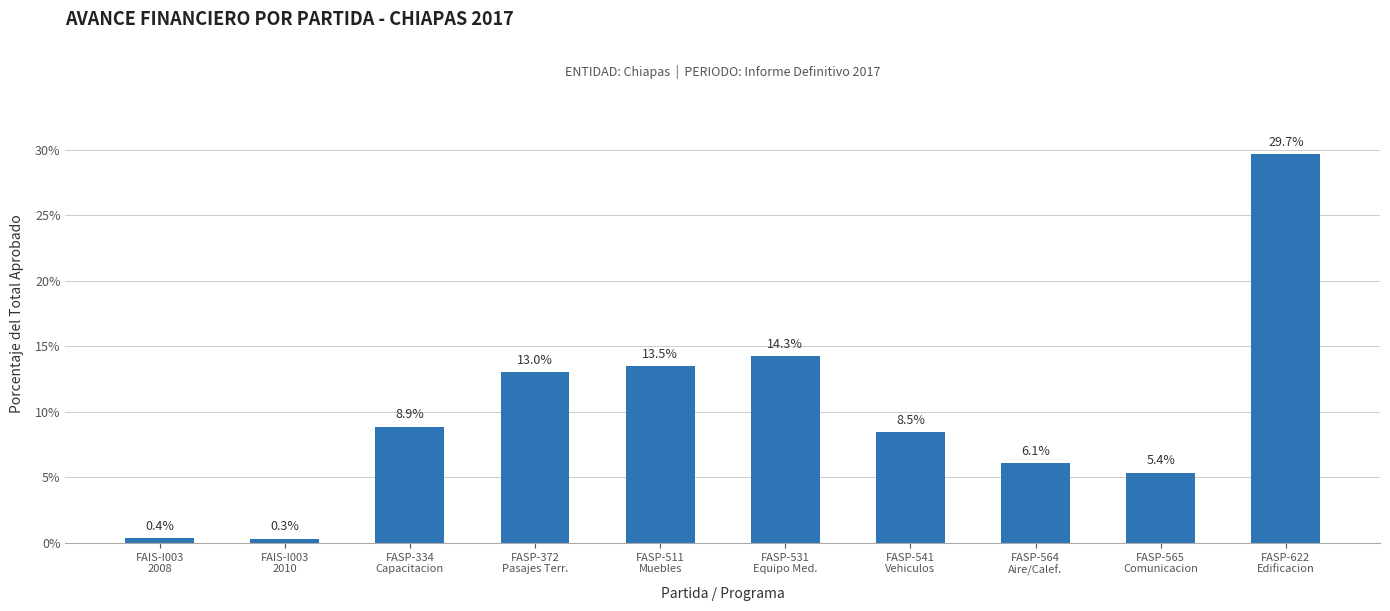

At which label does the data first exceed 8?

FASP-334
Capacitacion